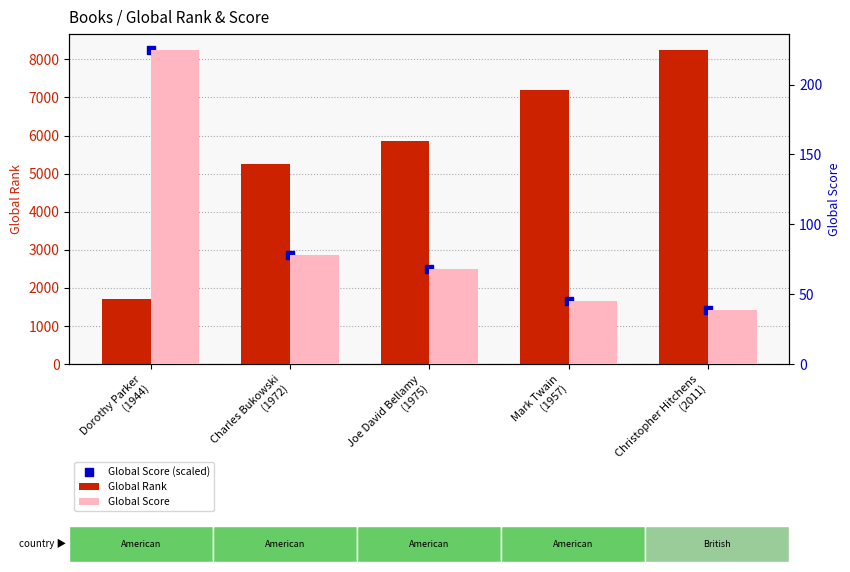

Which series has the largest total across all categories?

Global Rank